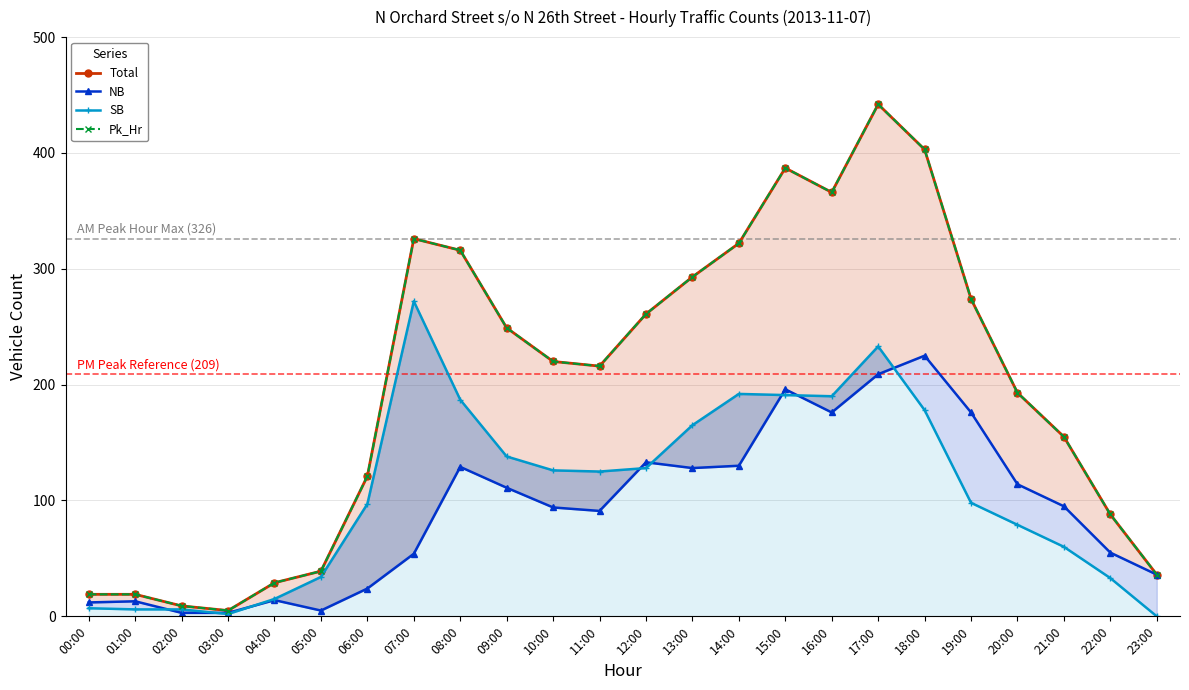

The value of SB at 13:00 is 165. True or false?

True